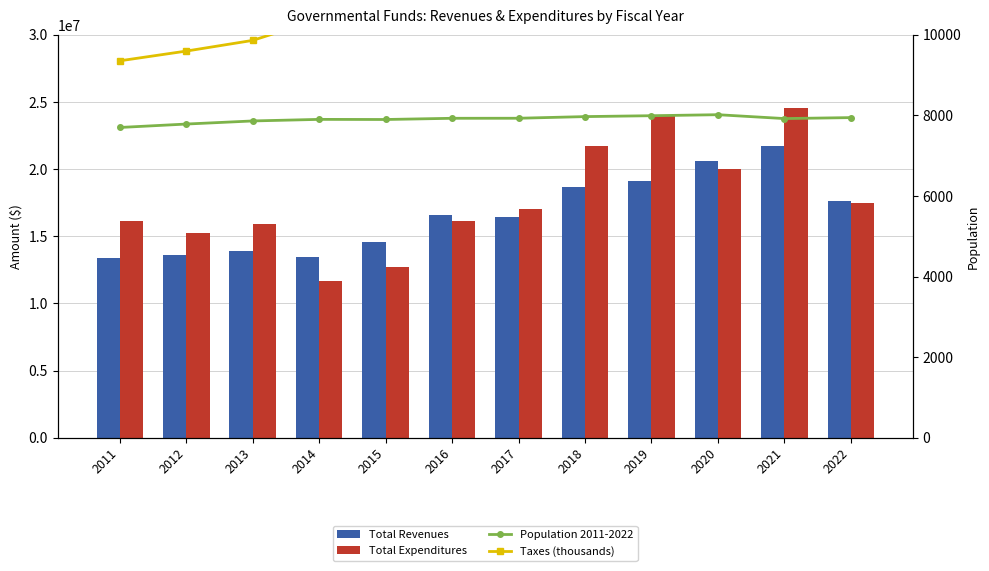

Count the number of data series in this chart.

4